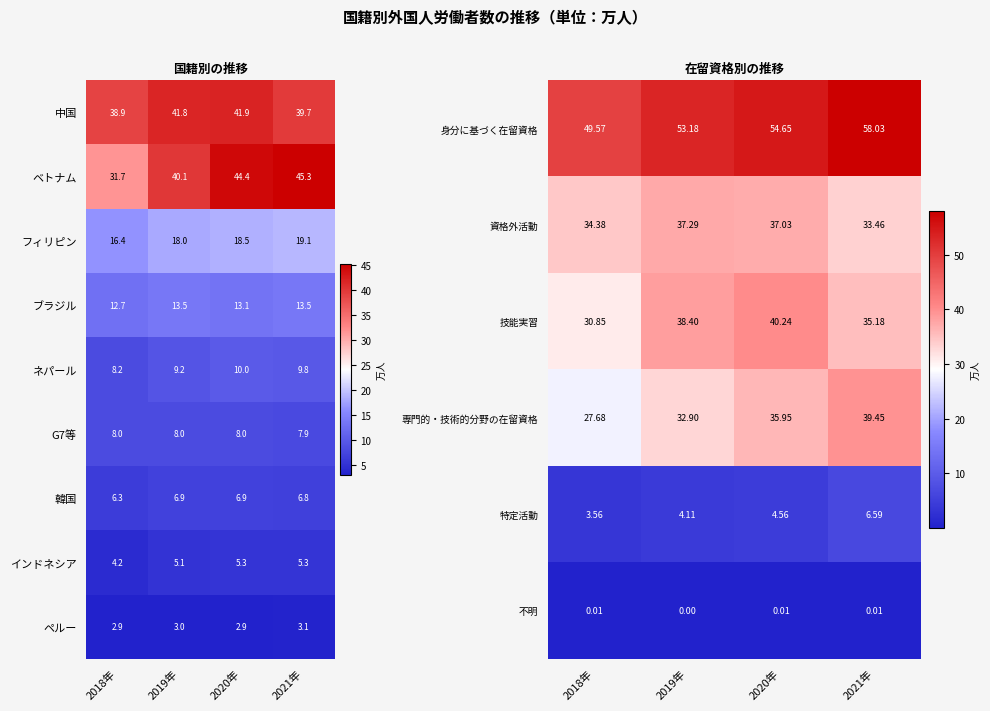

The value of ネパール at 2019年 is 15.2. True or false?

False